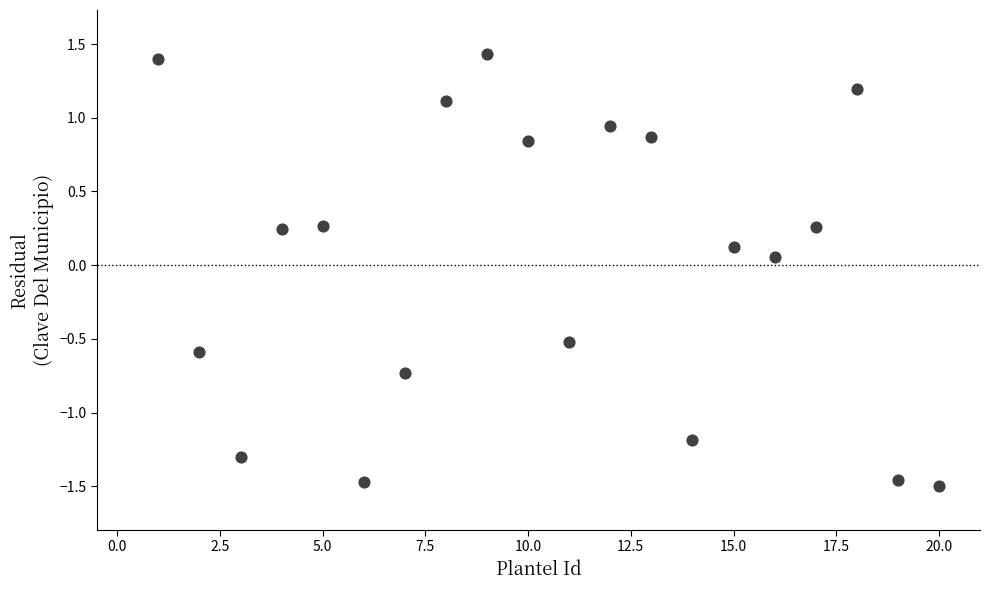

What is the range of Y values (max minus min)?

2.9